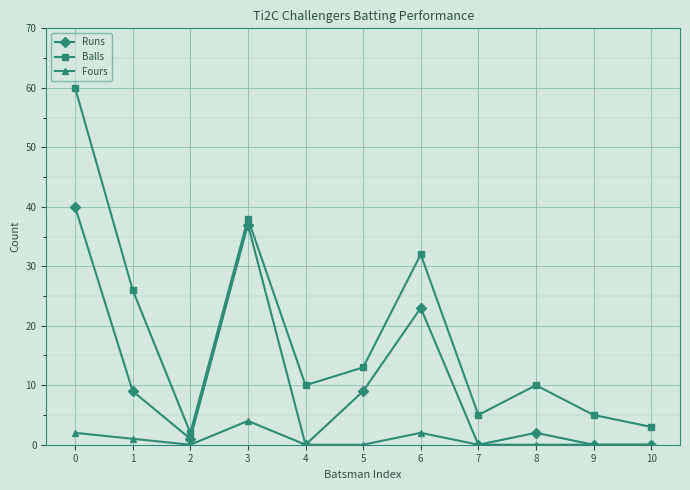

Which series has the largest total across all categories?

Balls